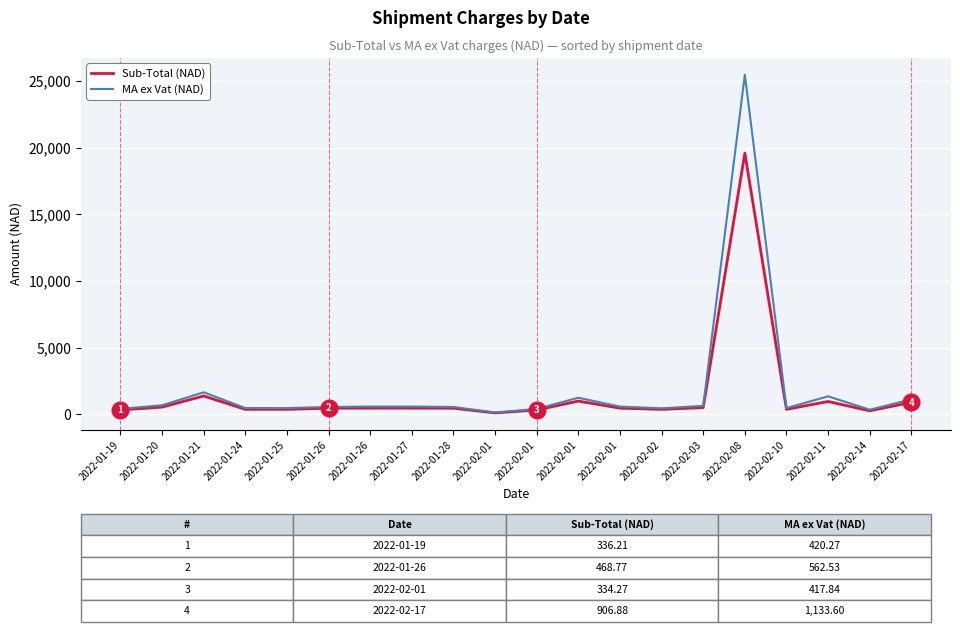

What is the label of the 12th point from the left?

2022-02-01